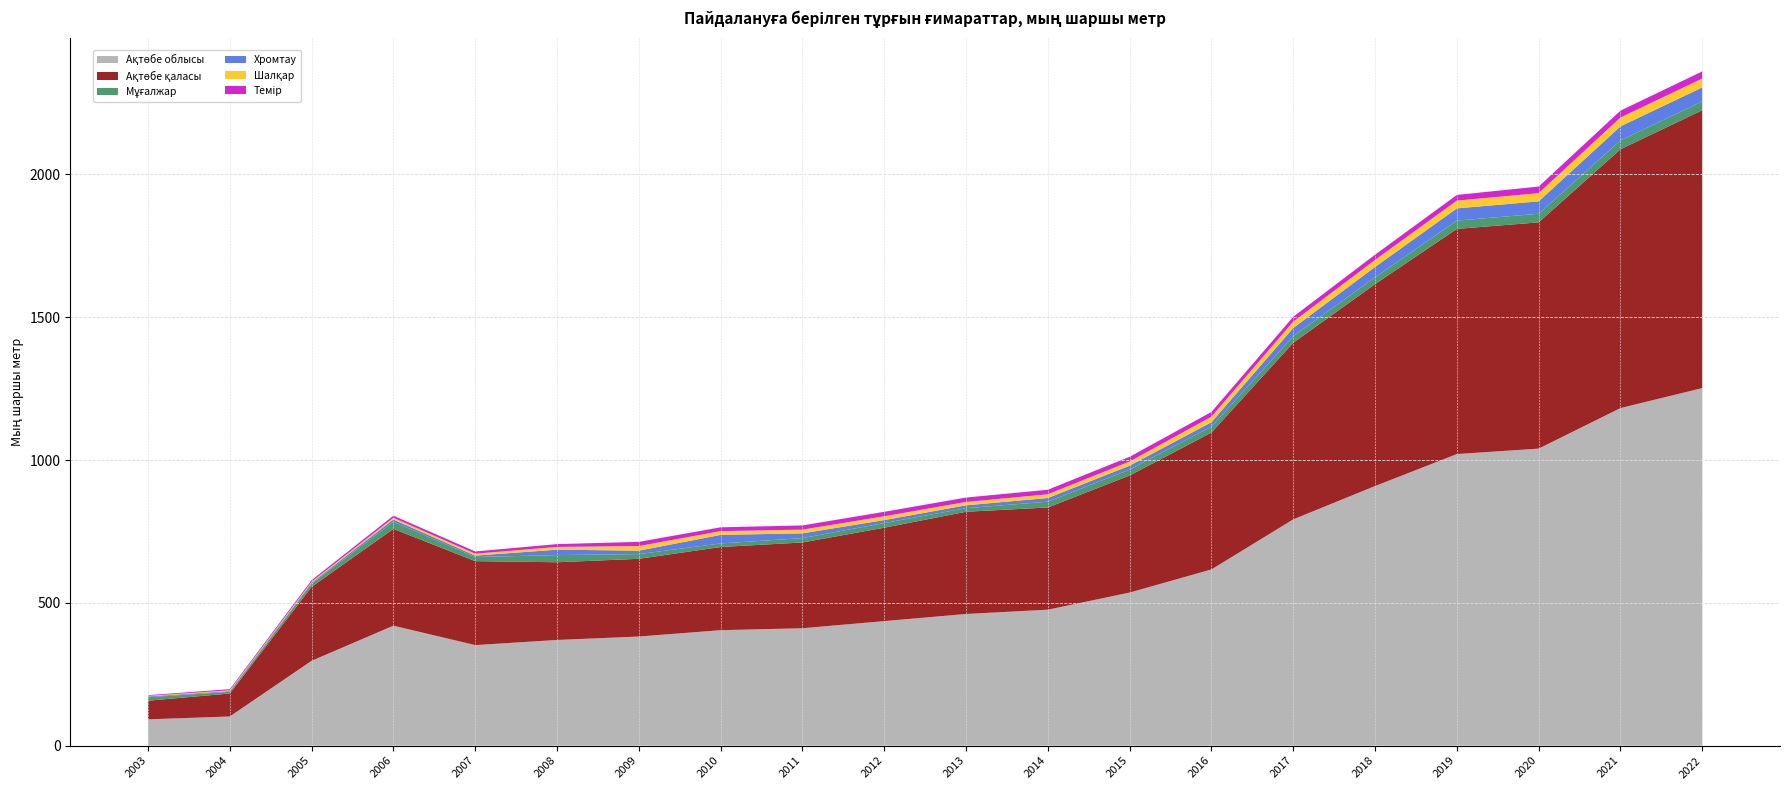

Reading left to right, what are all the values shown in this chart?

Ақтөбе облысы: 2003=92.0	2004=102.0	2005=297.0	2006=420.0	2007=352.0	2008=370.0	2009=382.0	2010=404.2	2011=411.0	2012=436.0	2013=461.0	2014=476.0	2015=536.0	2016=617.0	2017=792.3	2018=909.0	2019=1021.0	2020=1040.1	2021=1182.0	2022=1252.0
Ақтөбе қаласы: 2003=65.3	2004=80.5	2005=258.9	2006=339.0	2007=294.0	2008=272.1	2009=272.2	2010=291.2	2011=300.4	2012=327.1	2013=357.9	2014=357.9	2015=409.9	2016=479.3	2017=618.3	2018=707.1	2019=788.4	2020=792.3	2021=906.3	2022=973.0
Мұғалжар: 2003=12.2	2004=5.9	2005=10.7	2006=24.6	2007=14.5	2008=25.1	2009=16.5	2010=12.5	2011=15.2	2012=16.3	2013=12.6	2014=20.3	2015=20.8	2016=20.8	2017=23.2	2018=23.6	2019=29.2	2020=30.1	2021=31.0	2022=31.0
Хромтау: 2003=2.8	2004=2.6	2005=3.9	2006=8.1	2007=4.9	2008=18.9	2009=12.0	2010=30.0	2011=16.7	2012=10.4	2013=10.1	2014=12.8	2015=13.7	2016=15.4	2017=28.7	2018=36.5	2019=42.7	2020=43.4	2021=49.3	2022=49.0
Шалқар: 2003=2.0	2004=2.8	2005=3.3	2006=6.1	2007=6.7	2008=9.6	2009=16.1	2010=13.1	2011=13.1	2012=13.2	2013=11.7	2014=13.1	2015=14.4	2016=19.3	2017=22.2	2018=24.4	2019=27.2	2020=28.8	2021=30.9	2022=31.0
Темір: 2003=2.4	2004=4.0	2005=5.6	2006=7.4	2007=7.9	2008=10.0	2009=14.7	2010=13.5	2011=14.6	2012=15.8	2013=15.4	2014=15.9	2015=16.7	2016=16.7	2017=17.3	2018=18.6	2019=19.9	2020=23.2	2021=24.1	2022=25.0